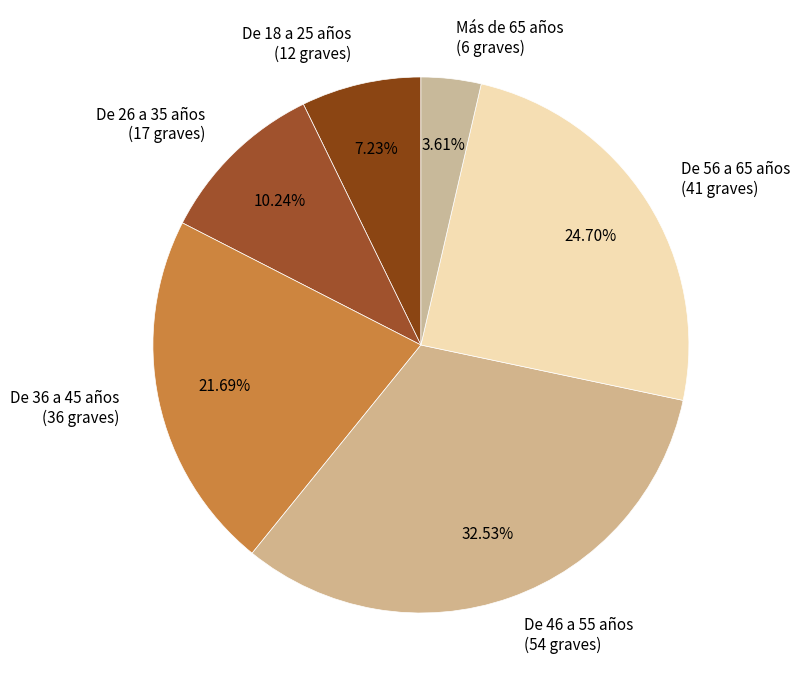

Do De 56 a 65 años (41 graves) and Más de 65 años (6 graves) together represent more than half of the pie?

No